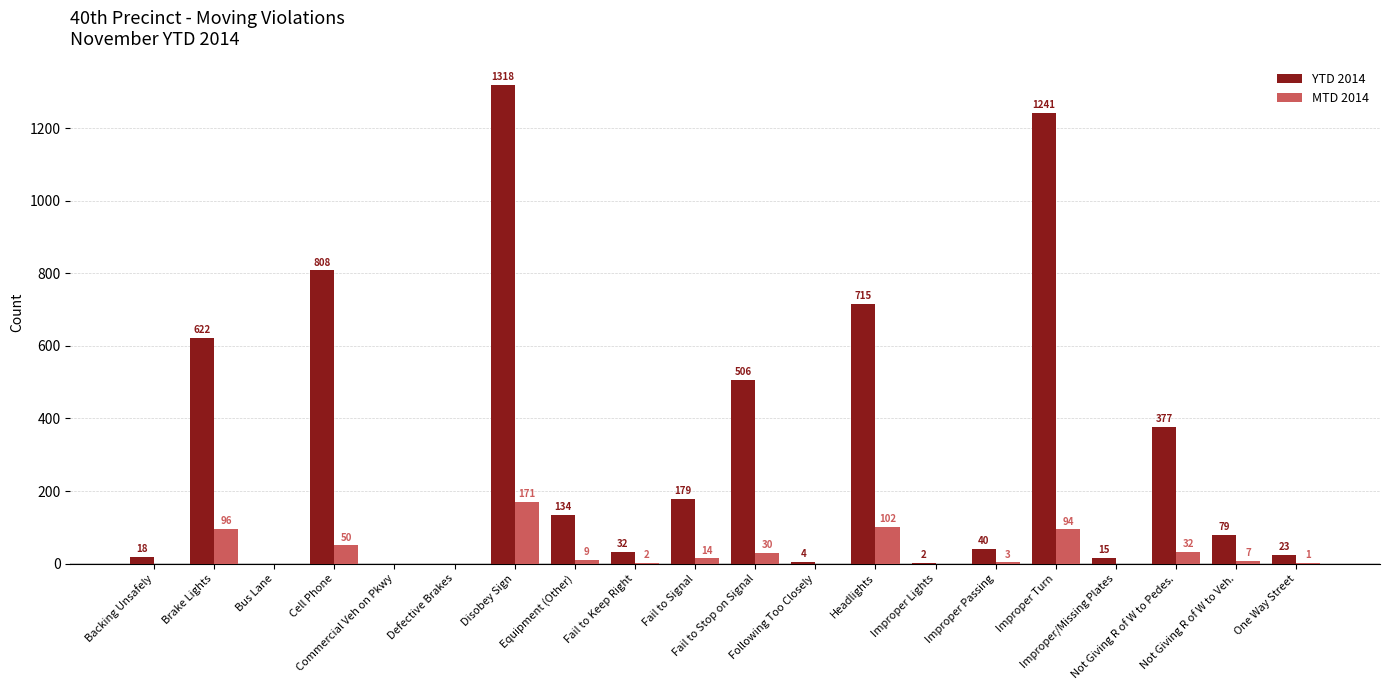

The YTD 2014 series shows 808 at Cell Phone. True or false?

True